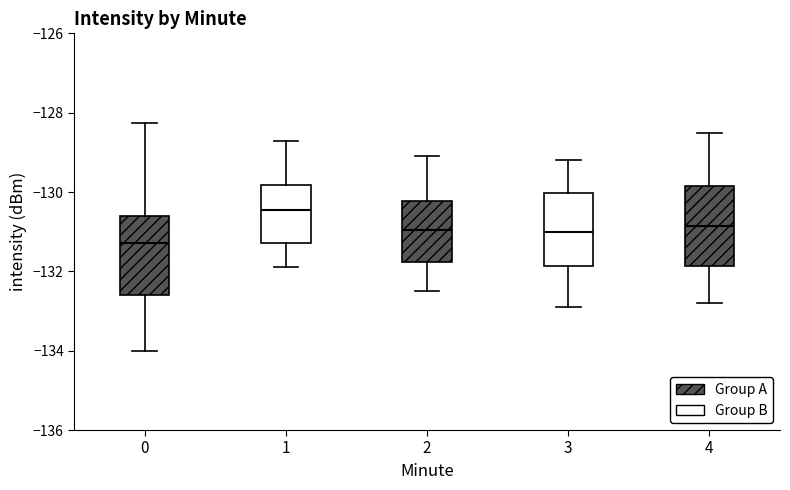

Where does the median line of the box at x = 4 sit on the y-axis? The values are not printed on the chart, so give them approximately, as read against the axis.

-130.8